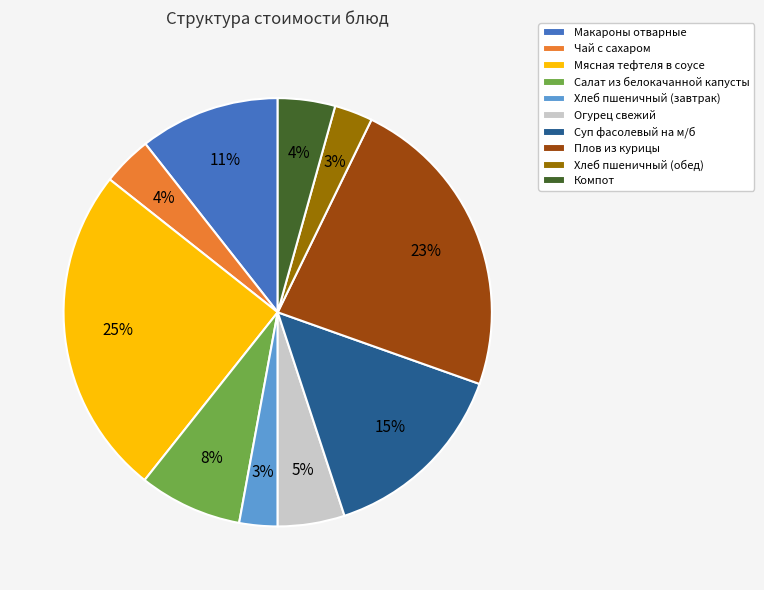

To the nearest percent, what is the difference between the largest and smallest slice percentages?

22%